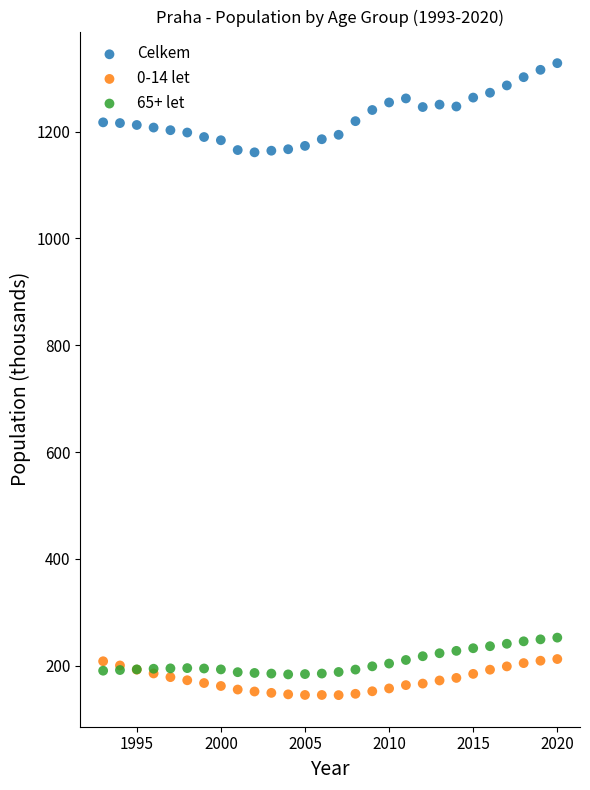

Which series has the widest spread of Y values?

Celkem